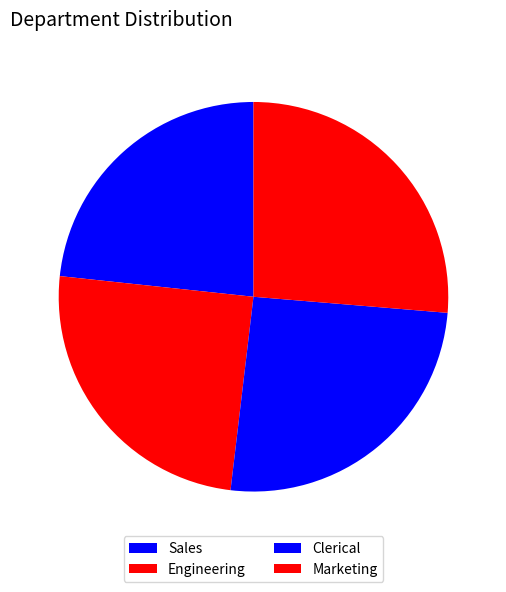

True or false: Sales accounts for 23% of the total.

True